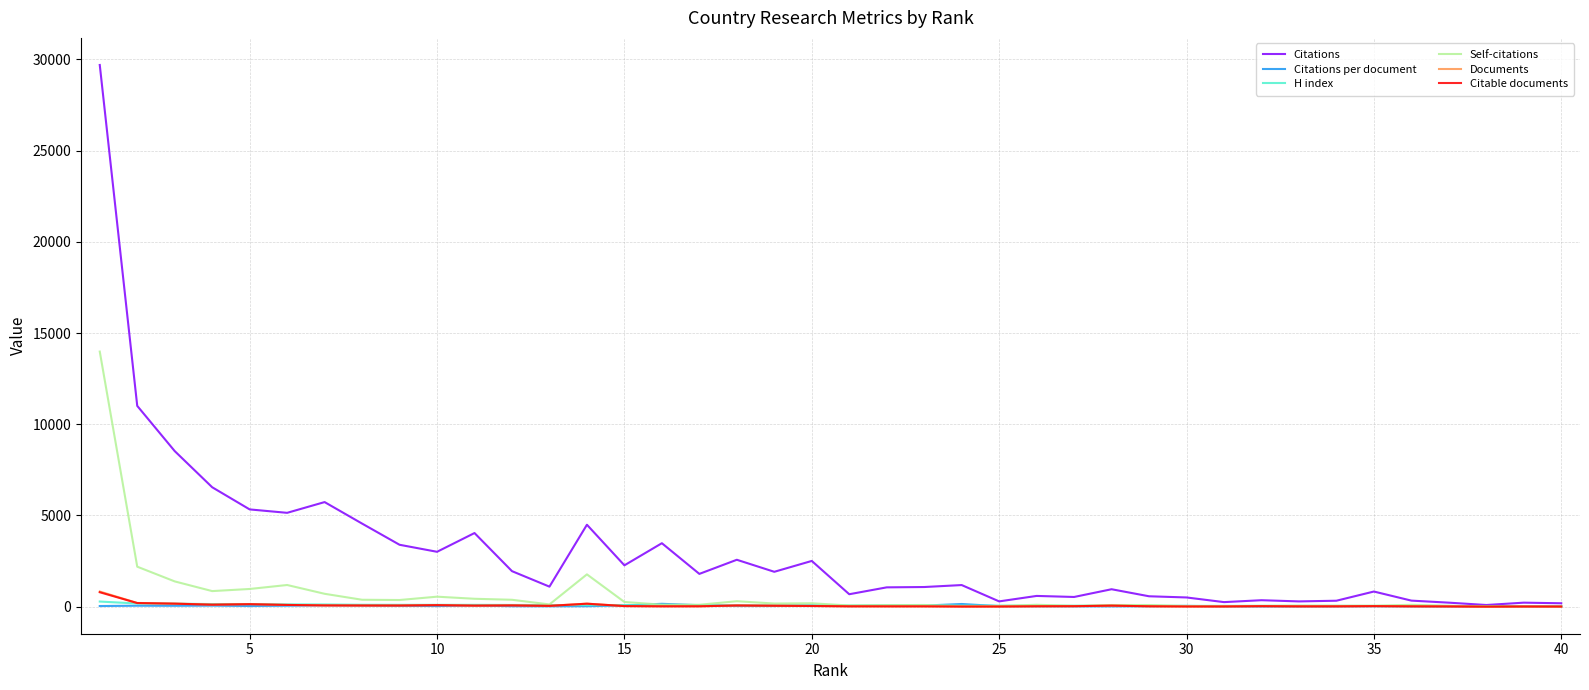

Which series has the largest range (max minus min)?

Citations